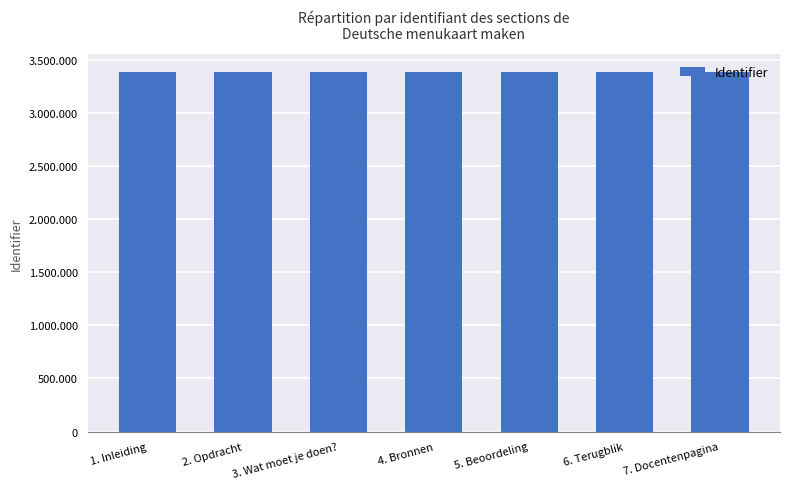

Rank the categories by value from highest to lowest.

7. Docentenpagina, 6. Terugblik, 5. Beoordeling, 4. Bronnen, 3. Wat moet je doen?, 2. Opdracht, 1. Inleiding